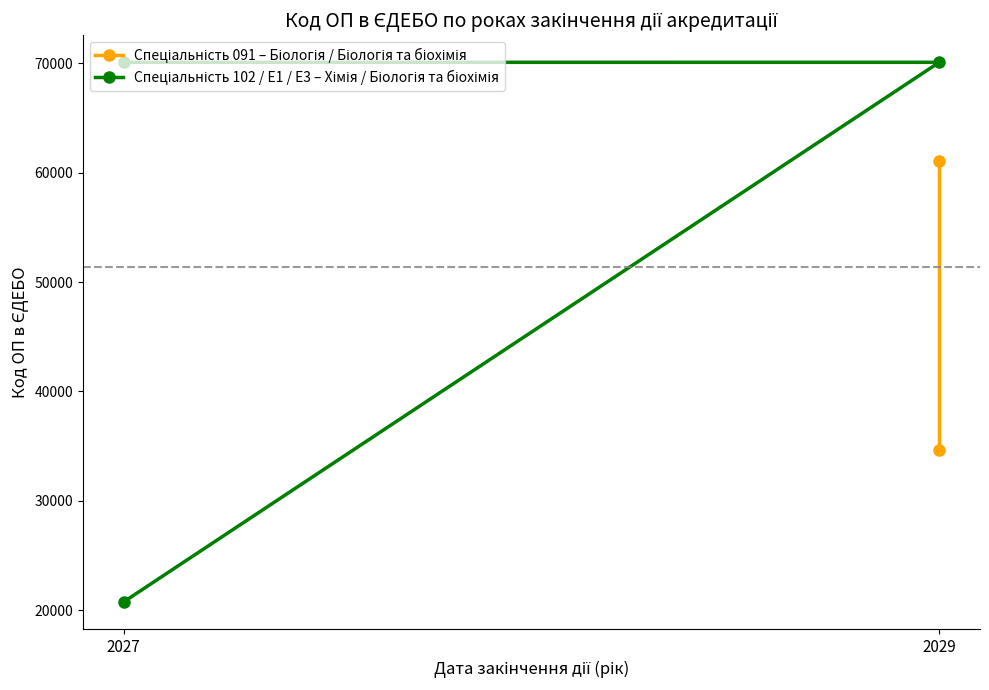

Approximately how many times larger is the value at 2029 compared to 2027?

3.4